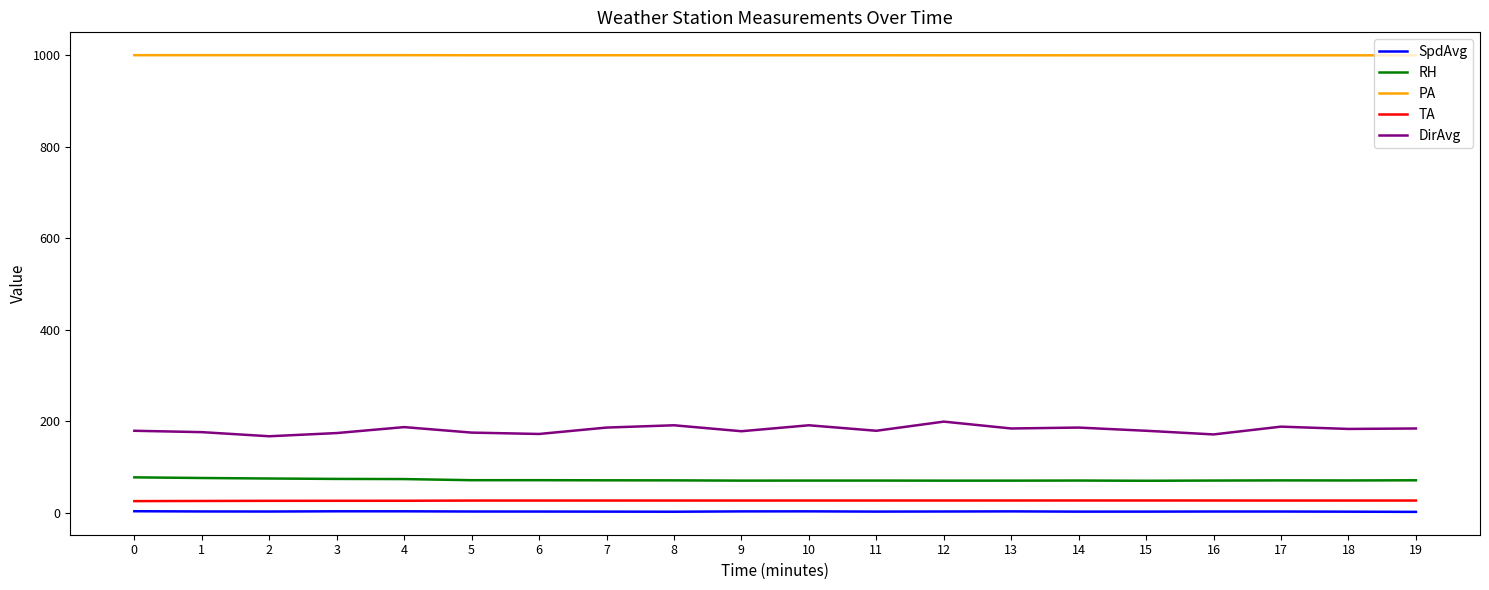

The value of TA at 8 is 26.6. True or false?

True